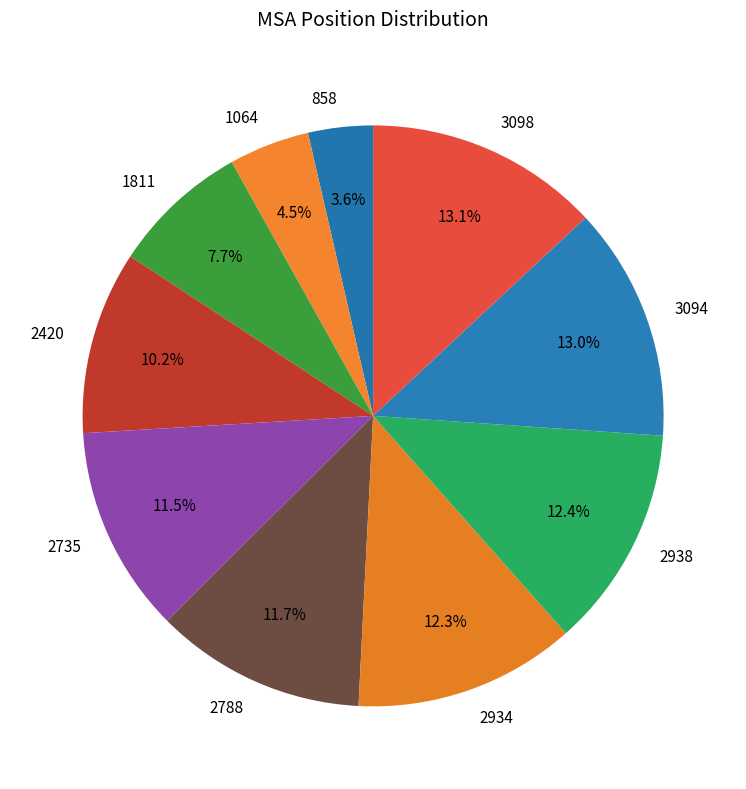

Which category has the smallest portion of the pie?

858